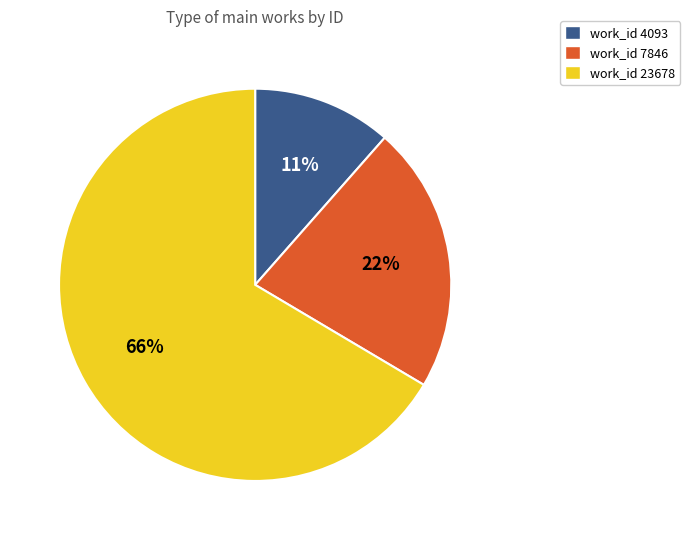

Count the number of slices in the pie.

3